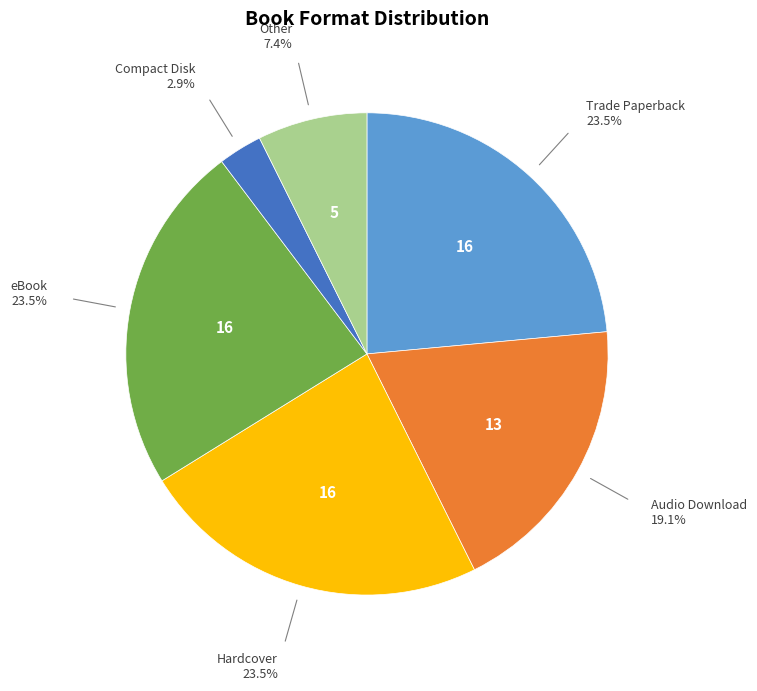

Does any single category account for the majority?

No